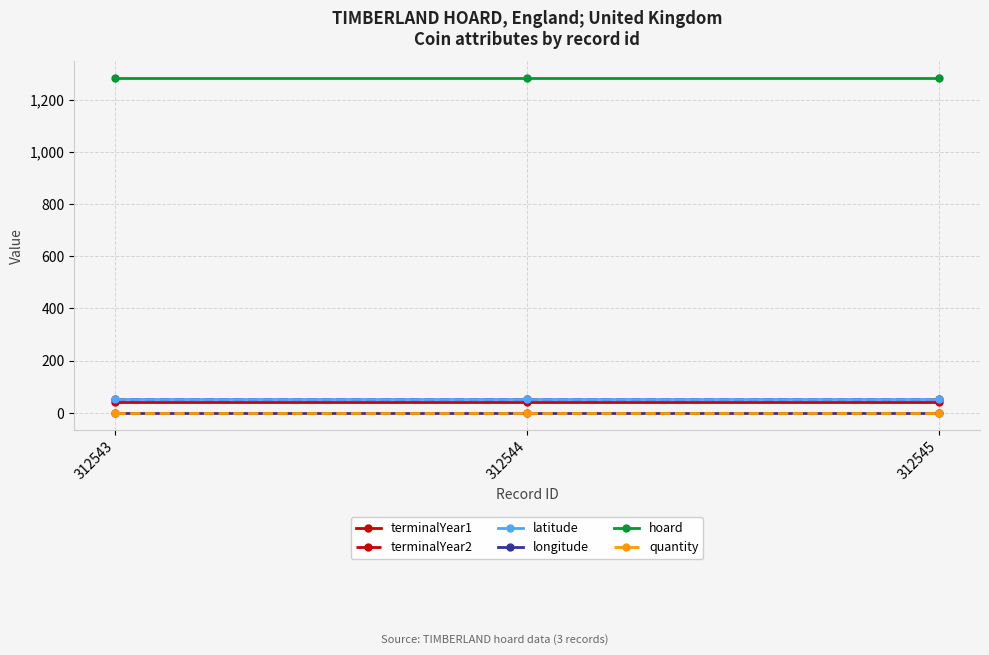

Reading left to right, list all the values displayed in this chart.

terminalYear1: 312543=41.0	312544=41.0	312545=41.0
terminalYear2: 312543=54.0	312544=54.0	312545=54.0
latitude: 312543=53.1	312544=53.1	312545=53.1
longitude: 312543=-0.3	312544=-0.3	312545=-0.3
hoard: 312543=1282.0	312544=1282.0	312545=1282.0
quantity: 312543=0.0	312544=0.0	312545=0.0